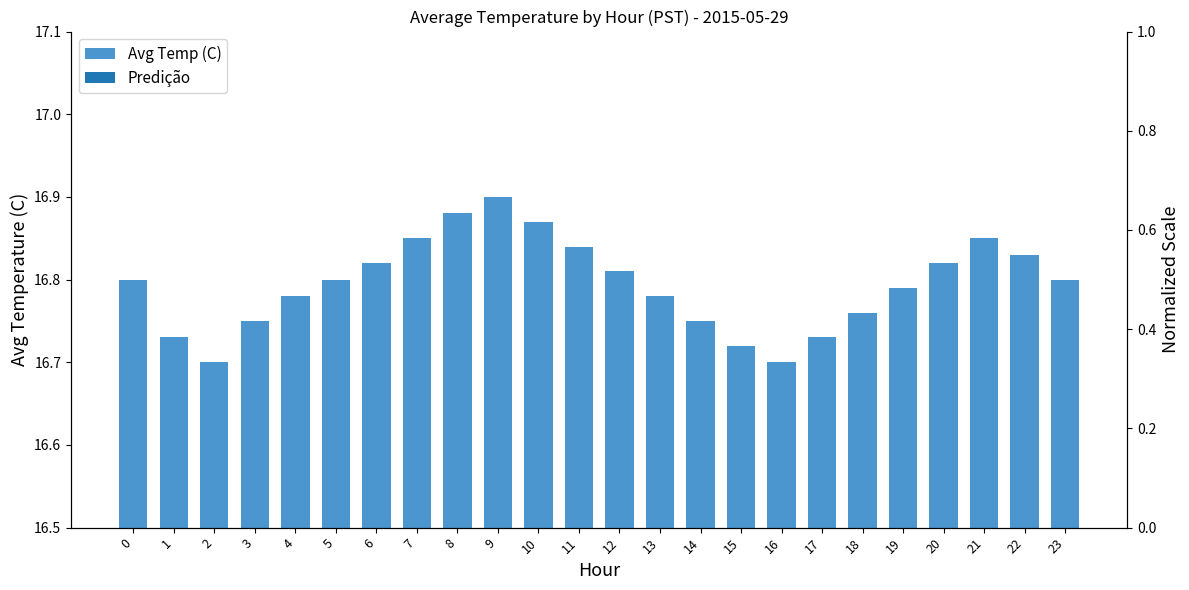

What is the value of the 19th bar from the left?

16.8